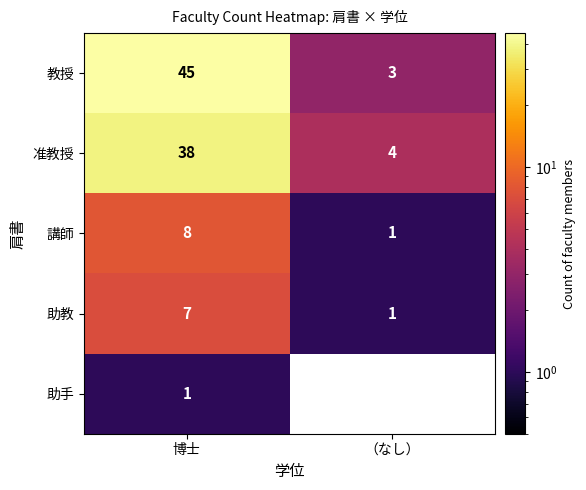

Count the 助教 values in the range 1 to 7.

2